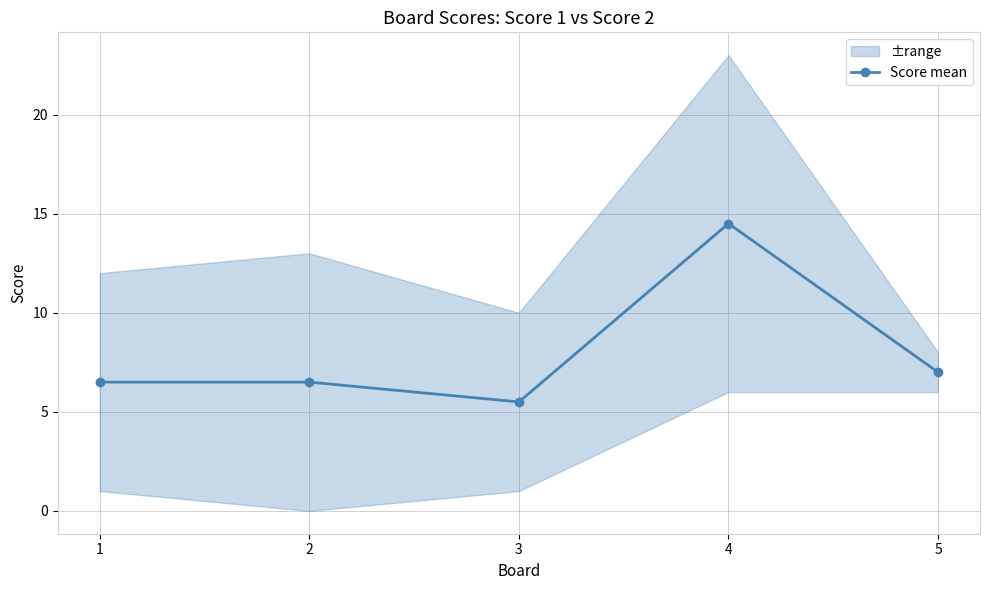

List the labels in order of value, largest first.

4, 5, 1, 2, 3